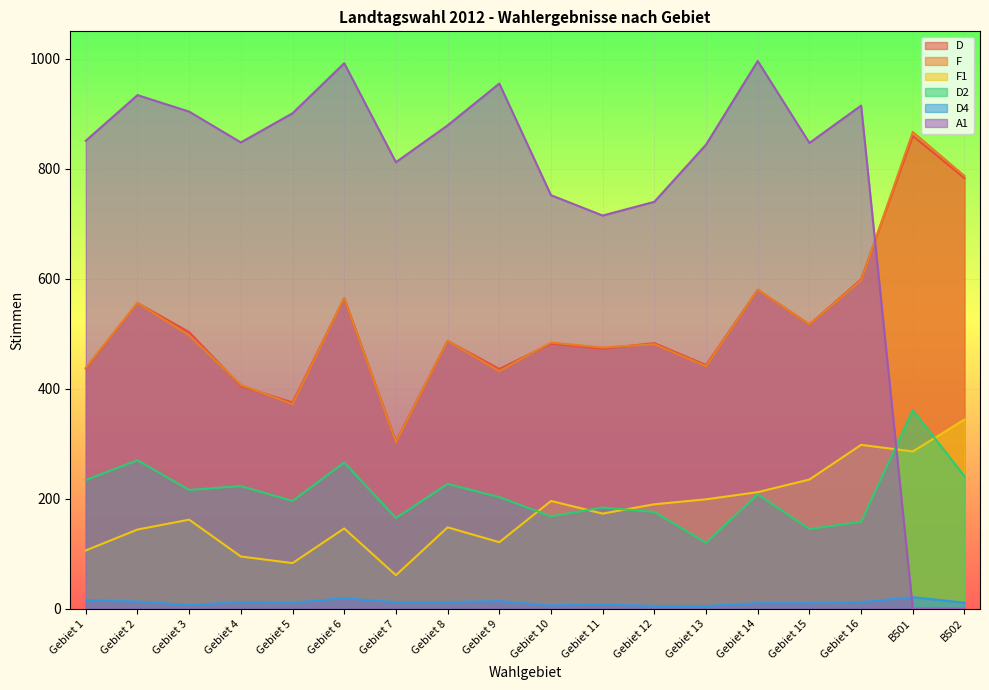

Does the chart display data point markers on the line(s)?

No